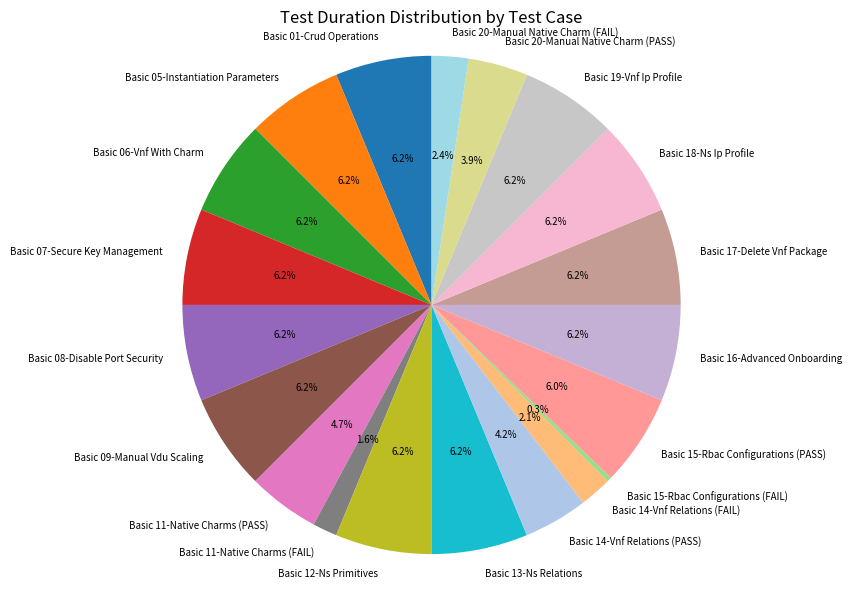

What percentage do Basic 09-Manual Vdu Scaling and Basic 11-Native Charms (FAIL) together represent?

7.8%